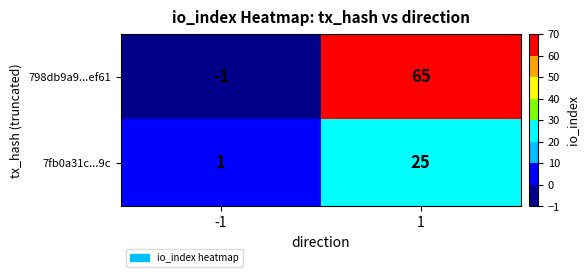

The 7fb0a31c...9c series shows 41 at 1. True or false?

False